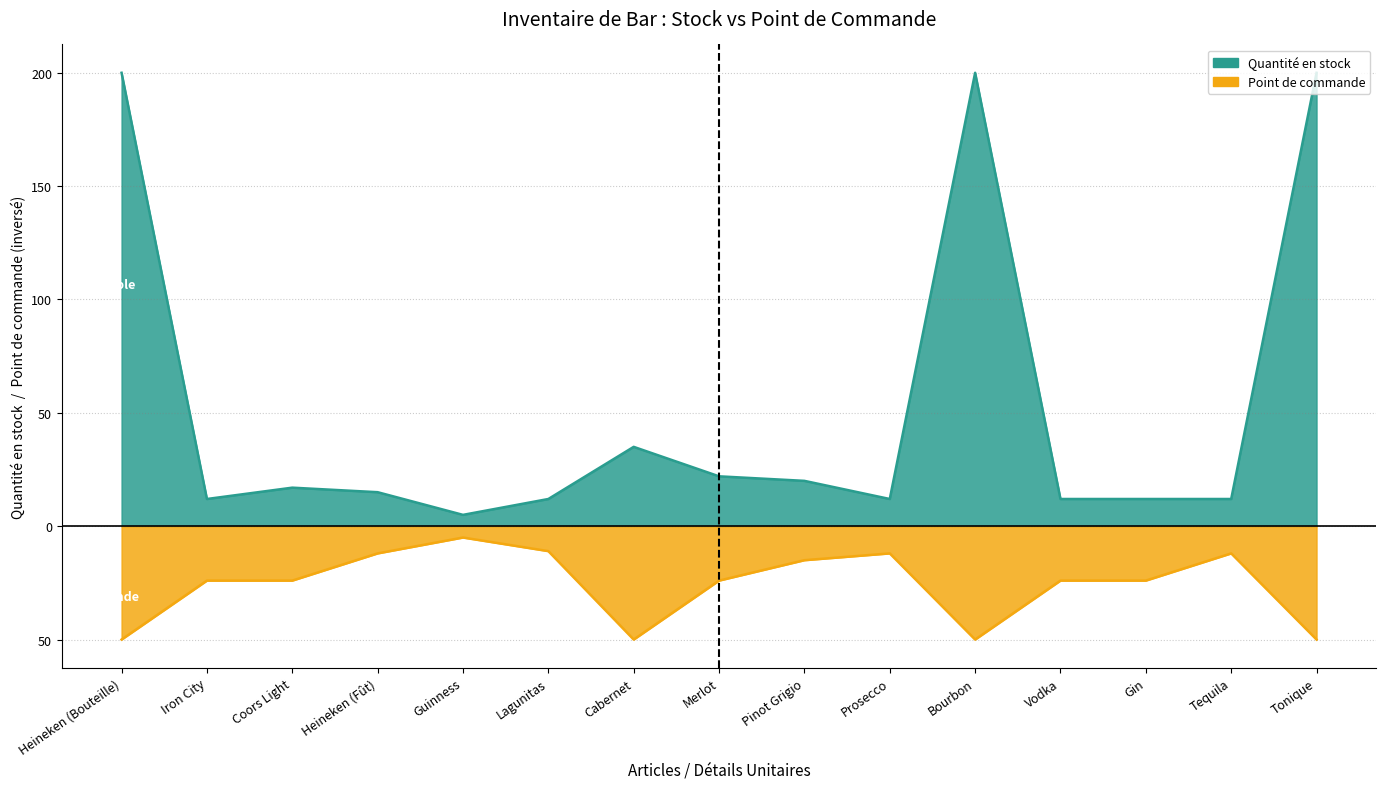

The Point de commande series shows -34 at Gin. True or false?

False